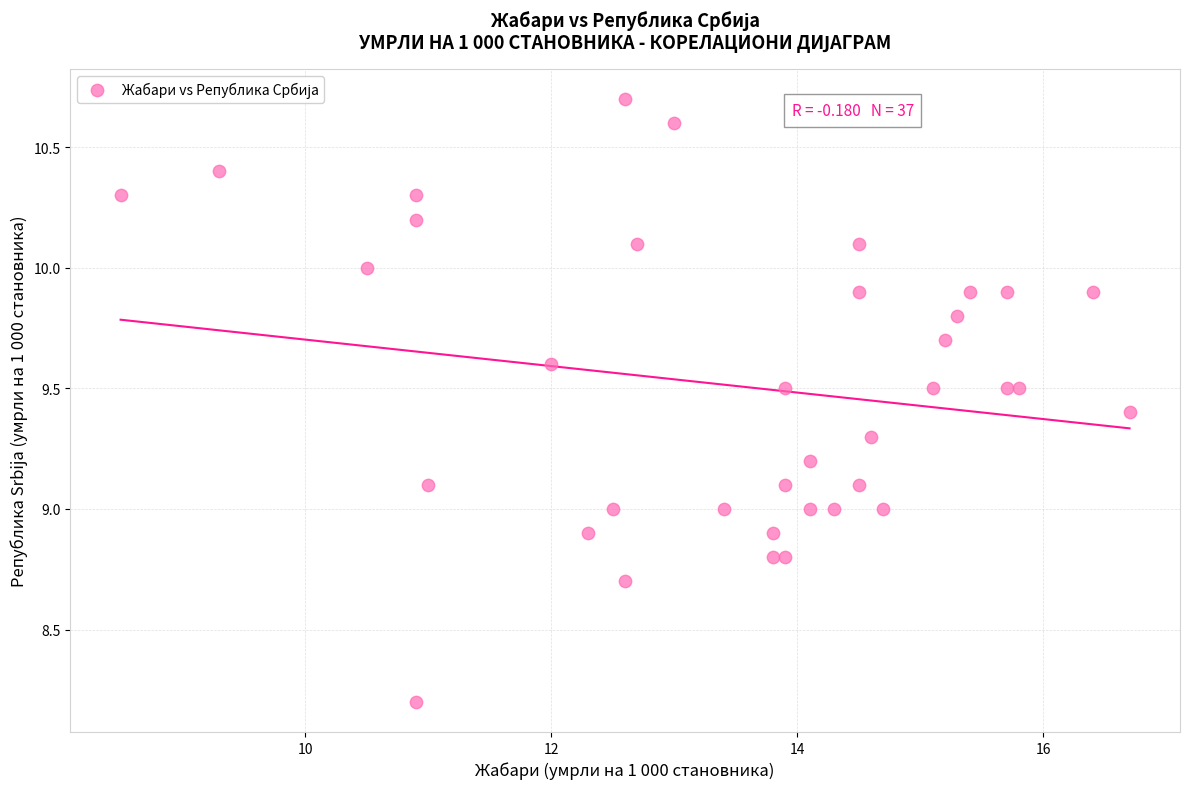

What is the range of Y values (max minus min)?

2.5